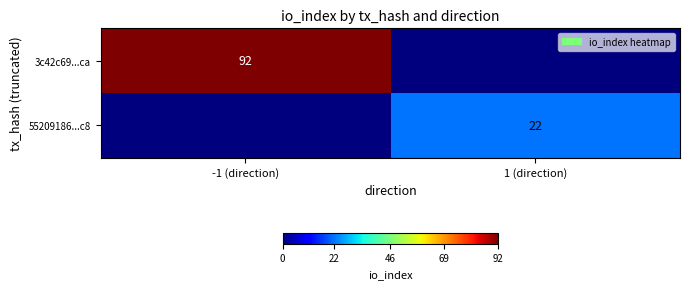

At how many categories does at least one series exceed 78?

1